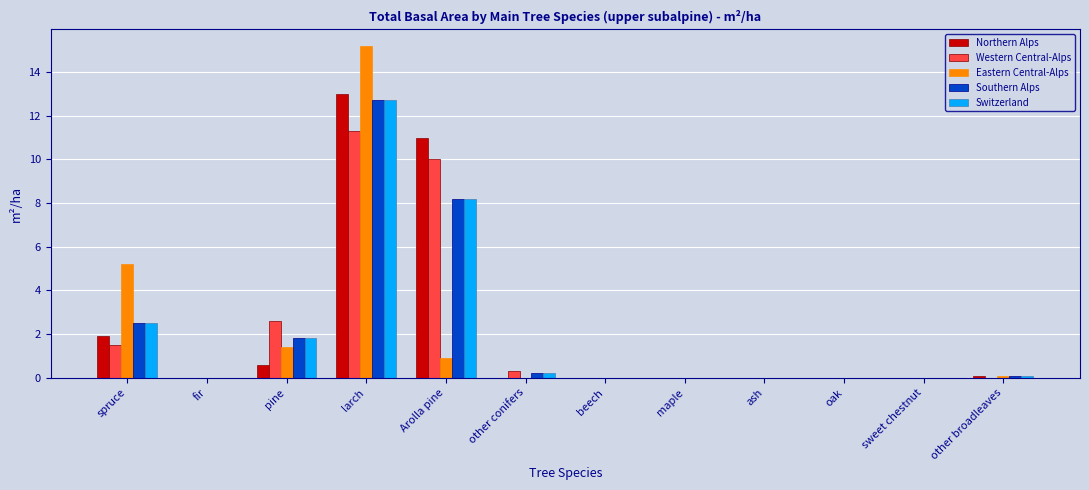

What is the sum of all Western Central-Alps values?

25.7